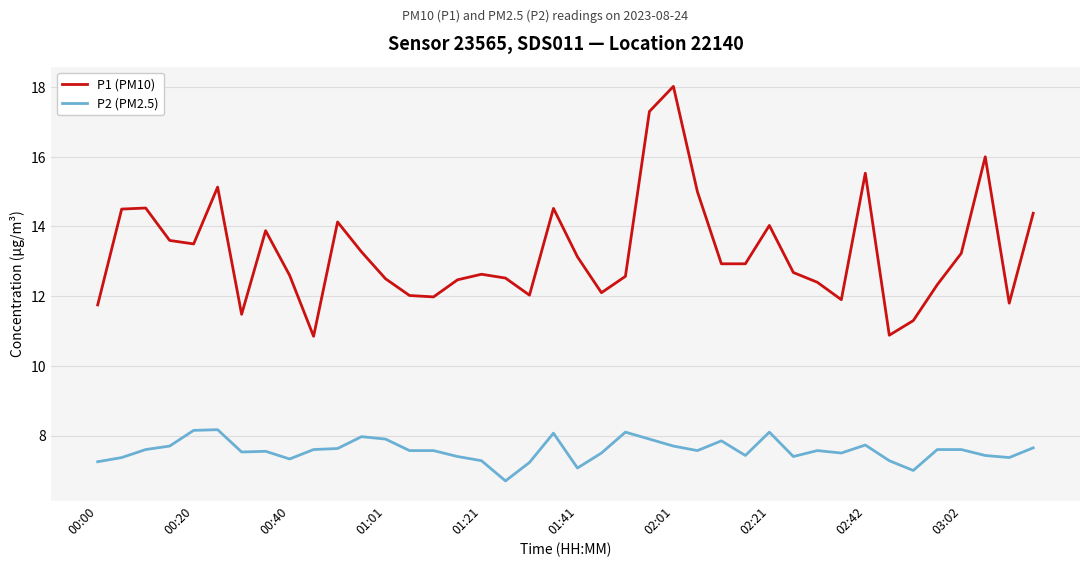

List the series in order of their overall mean, highest first.

P1 (PM10), P2 (PM2.5)